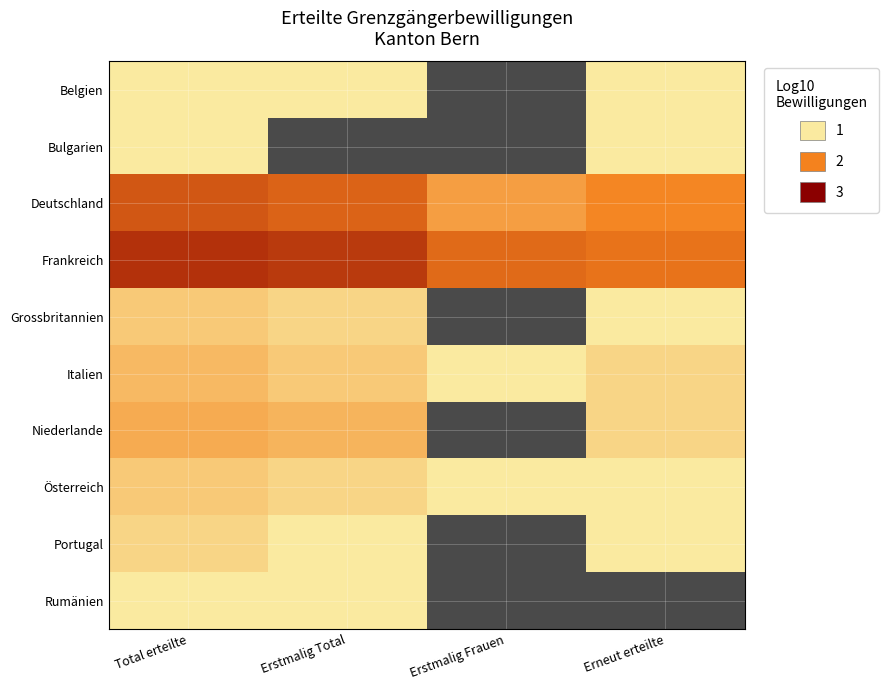

Is the value of Bulgarien at Erstmalig Total greater than the value of Belgien at Erneut erteilte?

No